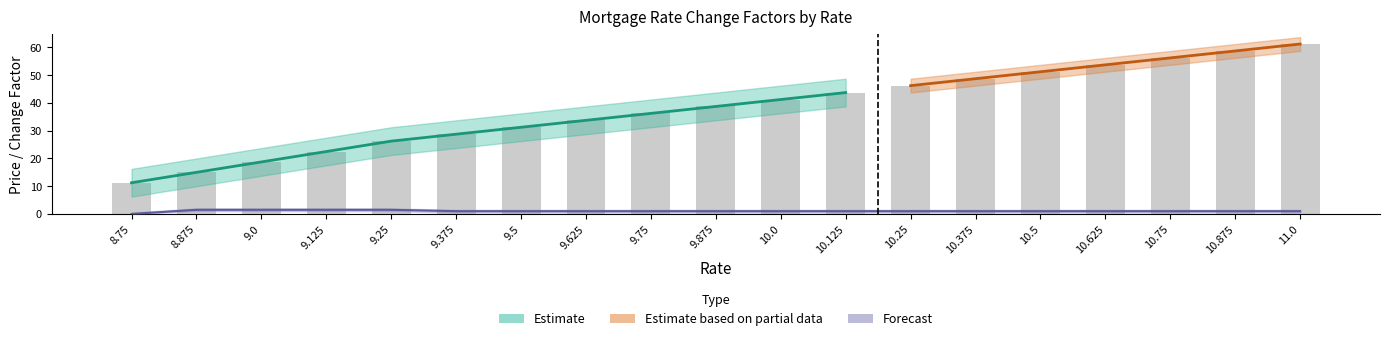

Count the number of categories in the chart.

19